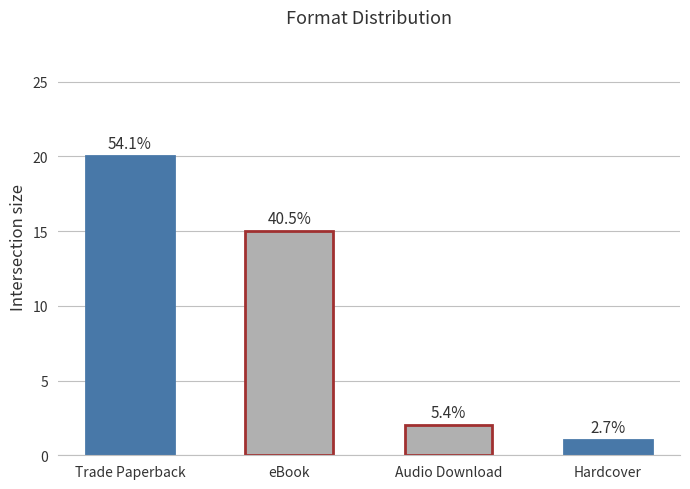

Where is the data nearest to the value 10?

eBook